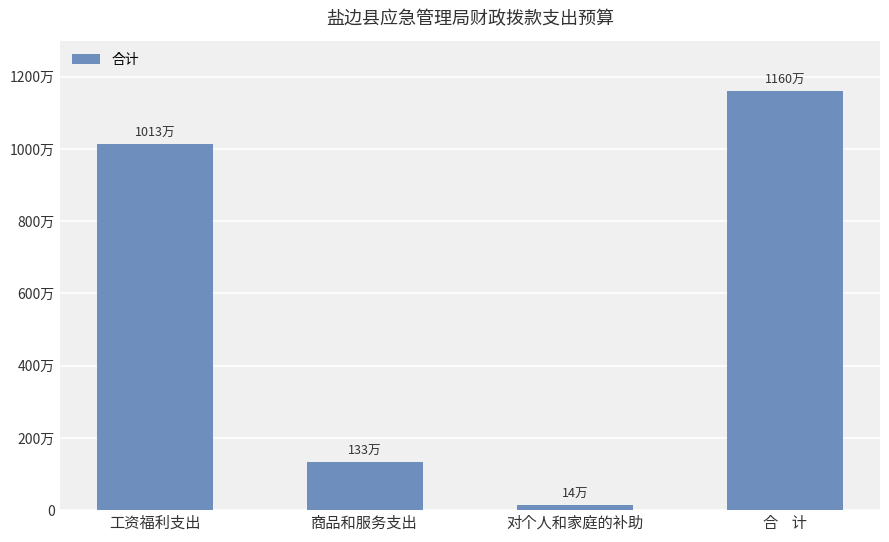

Reading left to right, transcribe all the data shown in this chart.

10132328.7	1331498.8	135341.5	11599169.1